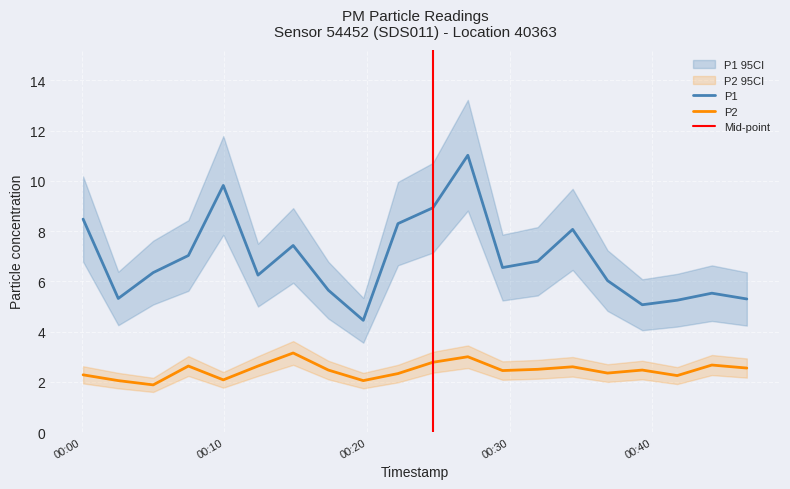

How many data points in P2 are above 2?

19